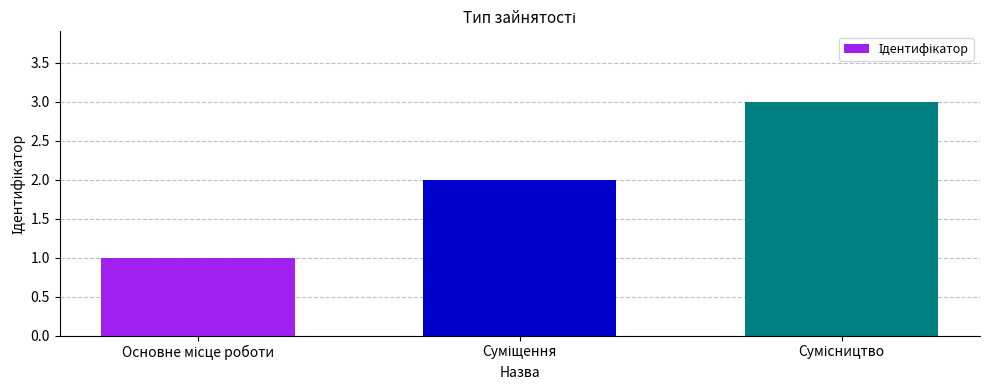

What is the difference between the maximum and minimum values?

2